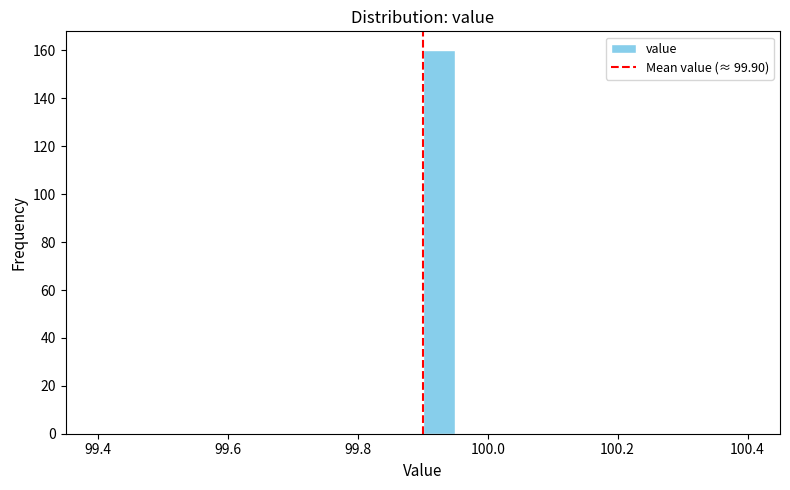

Around what value on the x-axis is the tallest bar? Give the approximate position of its centre, as read against the axis.

99.92